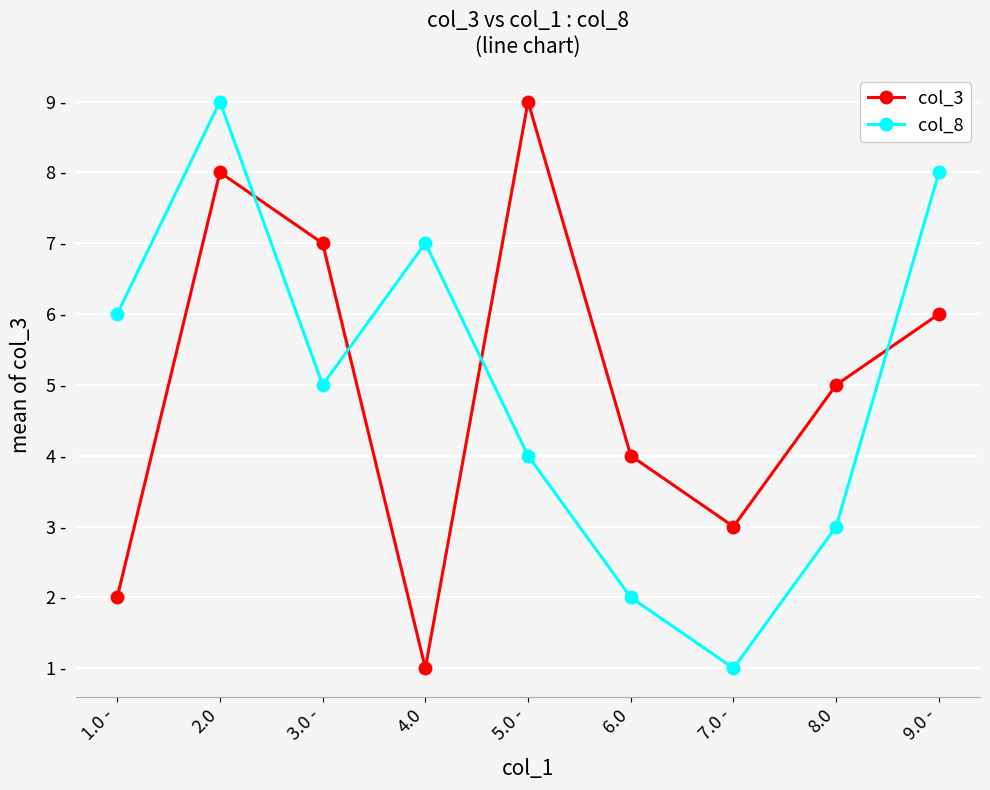

Reading left to right, list all the values displayed in this chart.

col_3: 2	8	7	1	9	4	3	5	6
col_8: 6	9	5	7	4	2	1	3	8